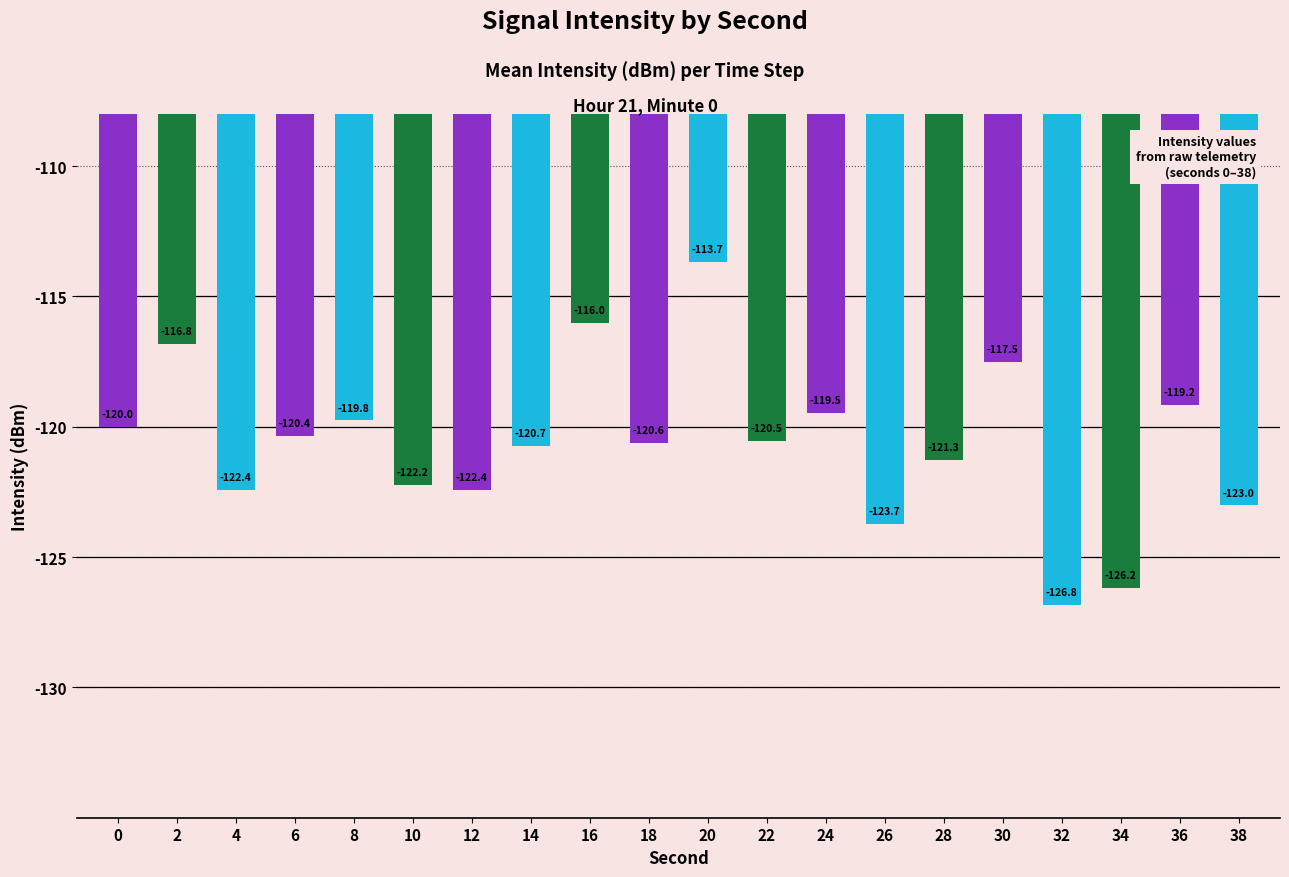

How many values exceed -120?

7